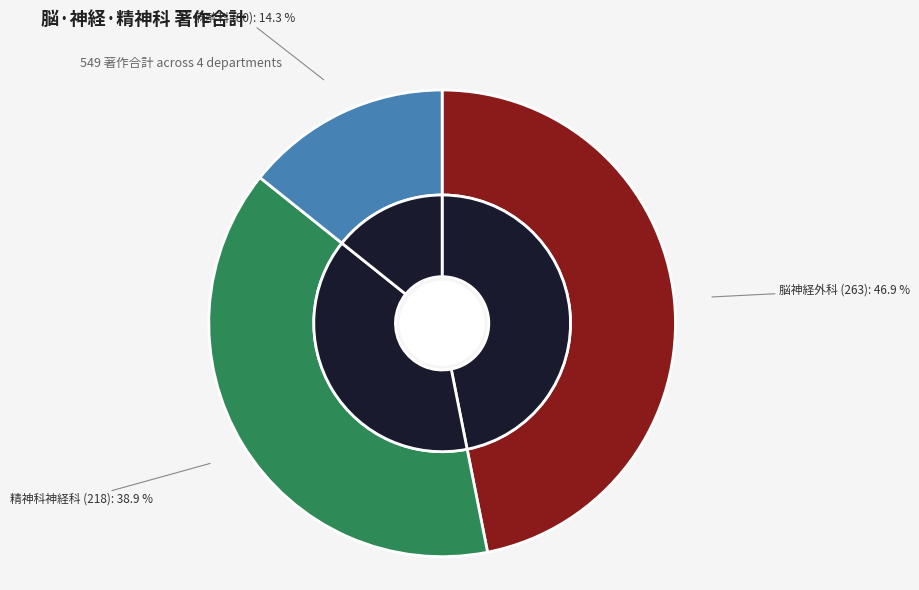

What is the smallest slice in the pie chart?

心身症科